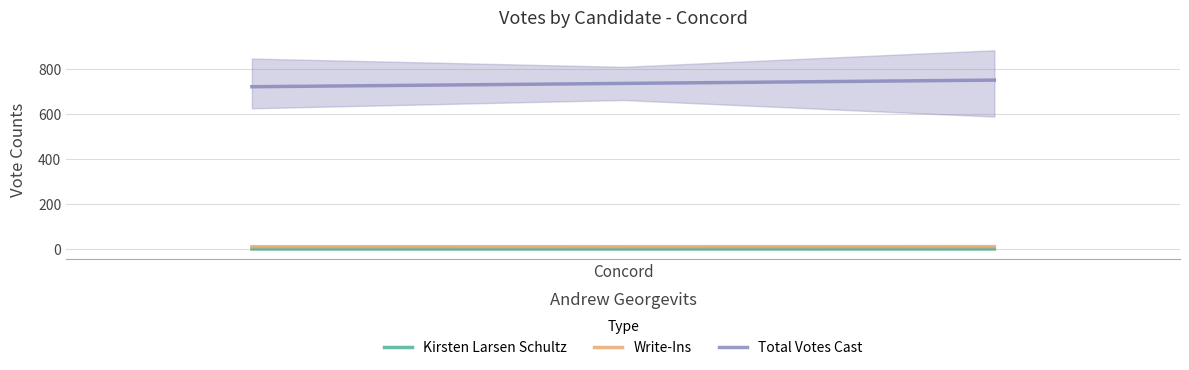

What is the lowest value of the Total Votes Cast series?

720.3